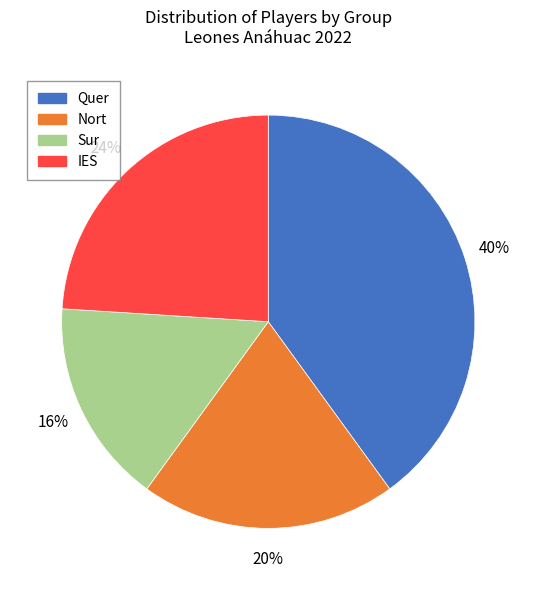

What percentage is the Quer slice, to the nearest percent?

40%